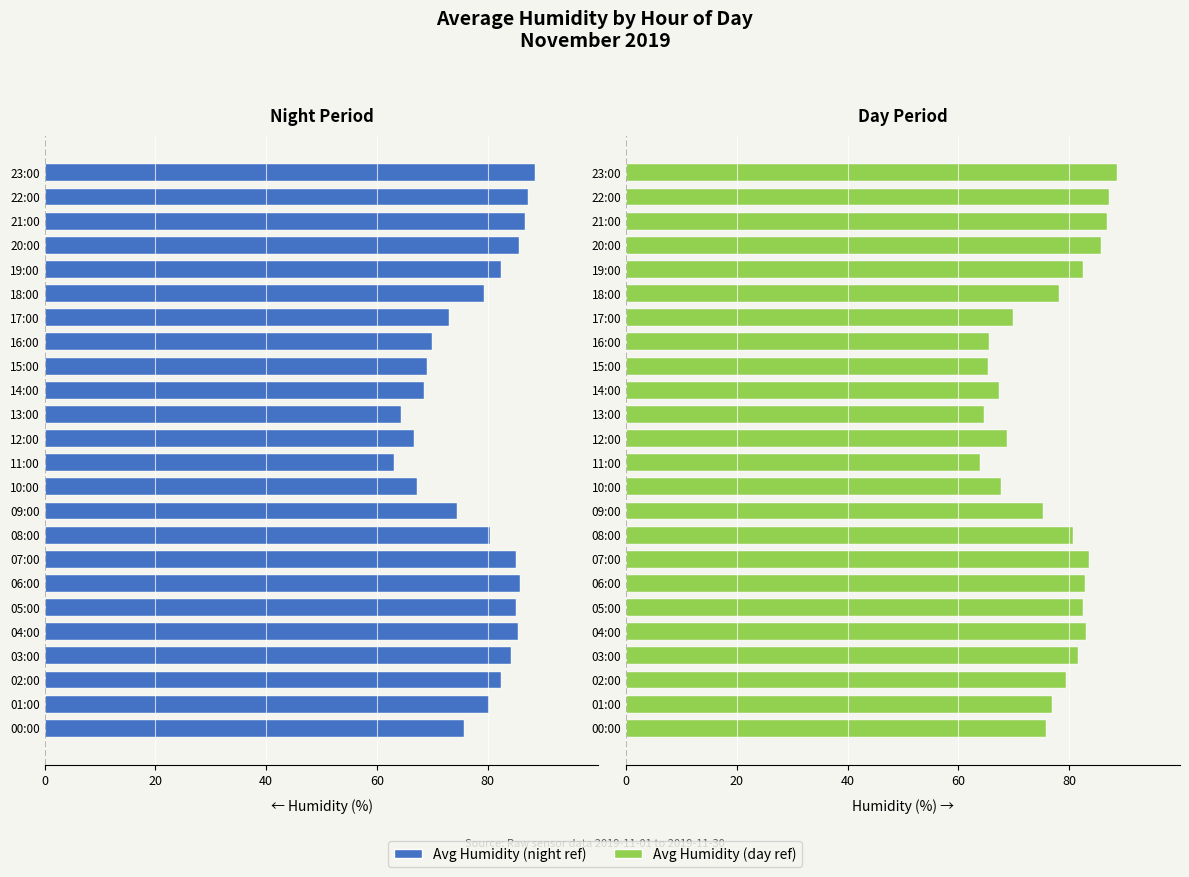

Which series changed the most between 15:00 and 18:00?

Day hours (00-23)